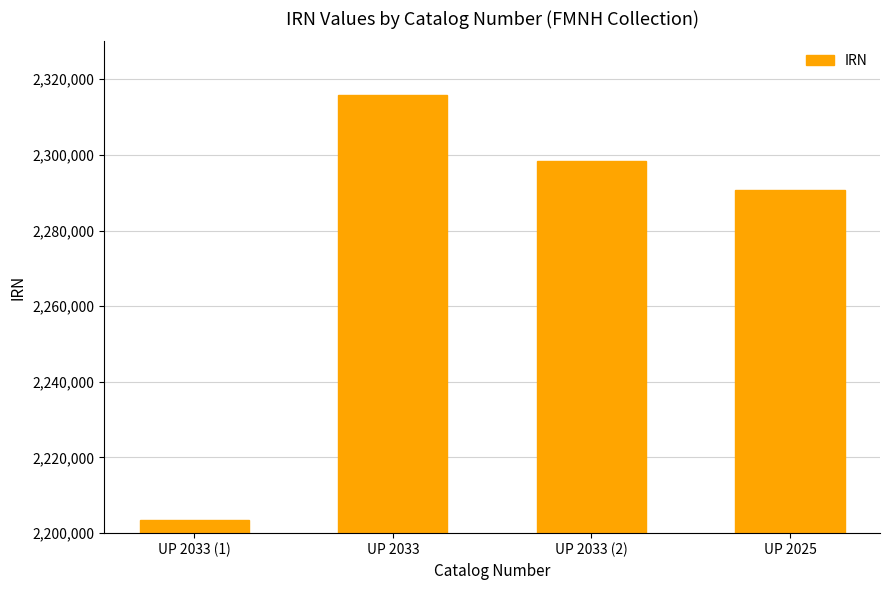

What is the sum of the values at UP 2025 and UP 2033 (2)?

4589134